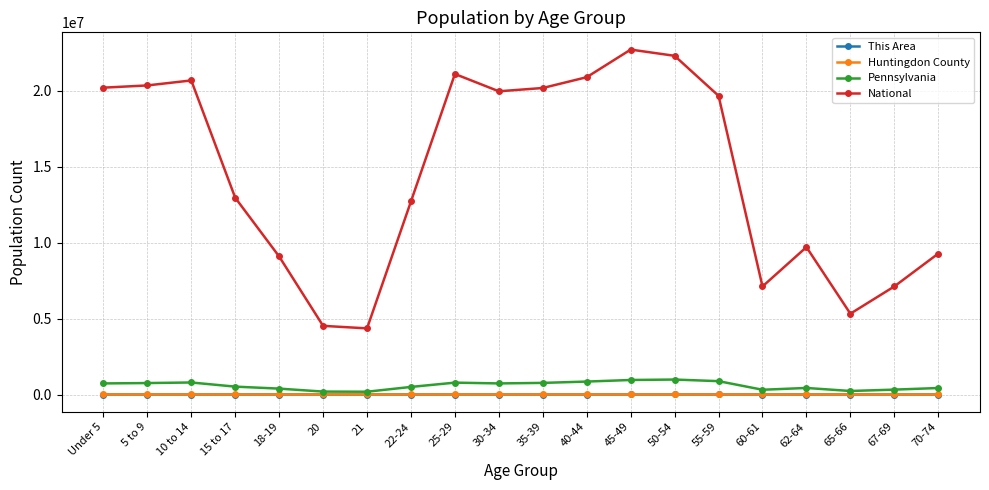

How many lines are shown in the chart?

4